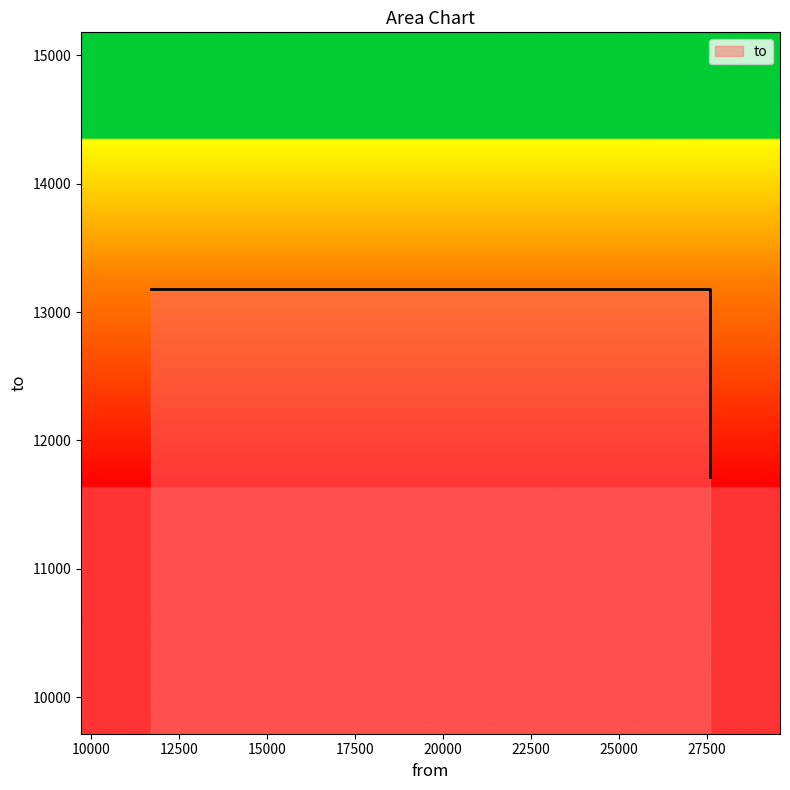

Where is the data nearest to the value 12447?

11714